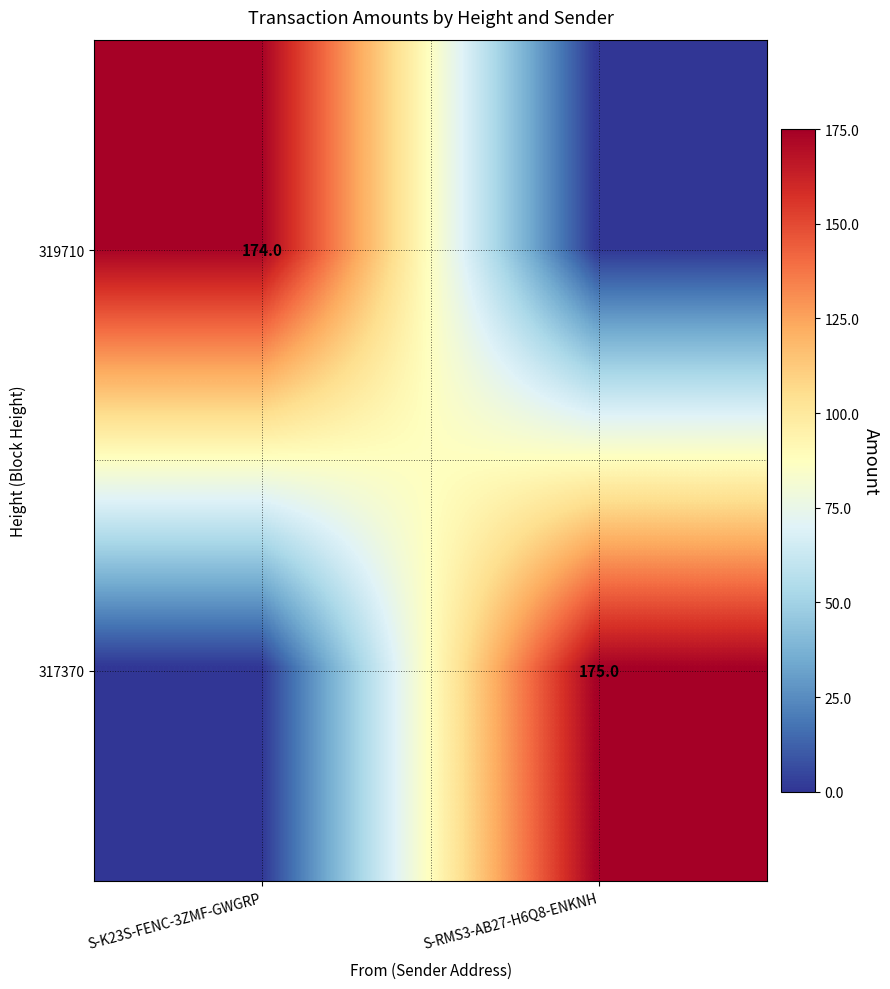

Is it true that 317370 equals 175 at S-RMS3-AB27-H6Q8-ENKNH?

True